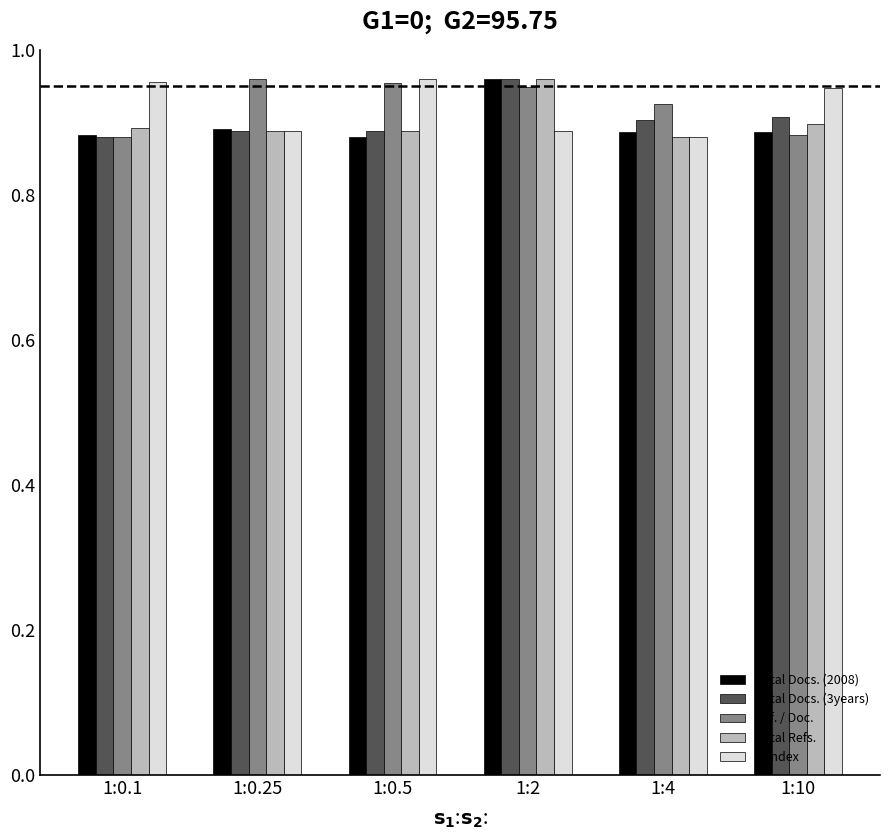

At which label does Total Docs. (3years) reach its peak?

1:2